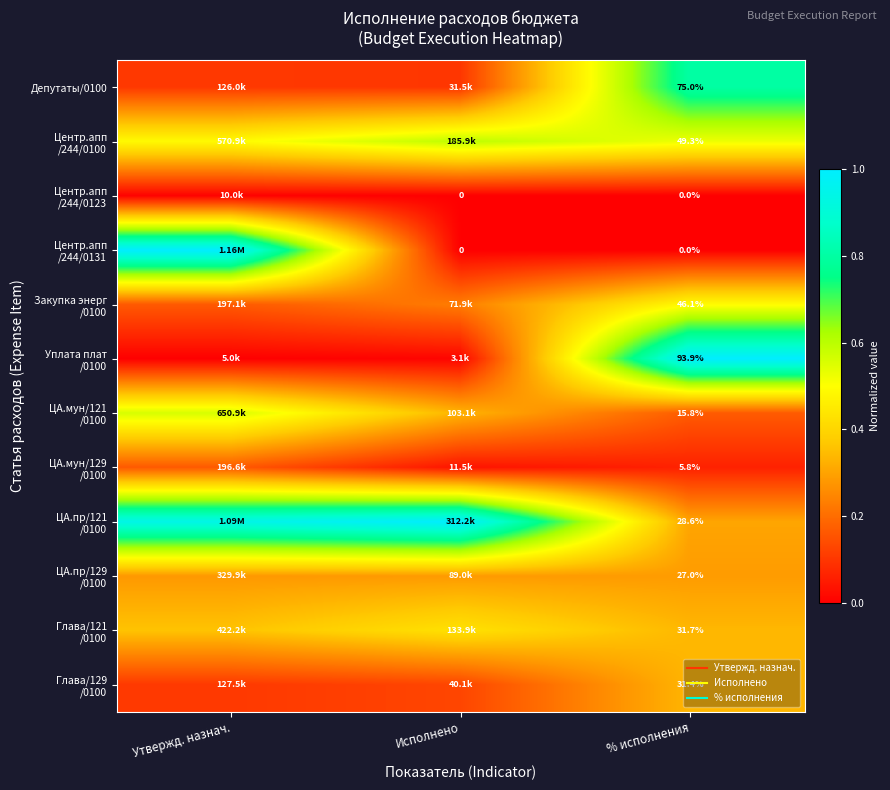

The value of Центр.апп /244/0131 at % исполнения is 0.4. True or false?

False